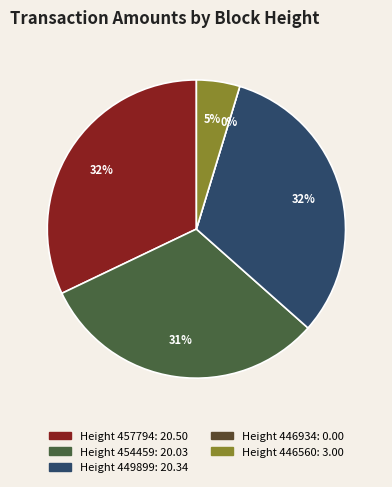

To the nearest percent, what is the difference between the largest and smallest slice percentages?

32%